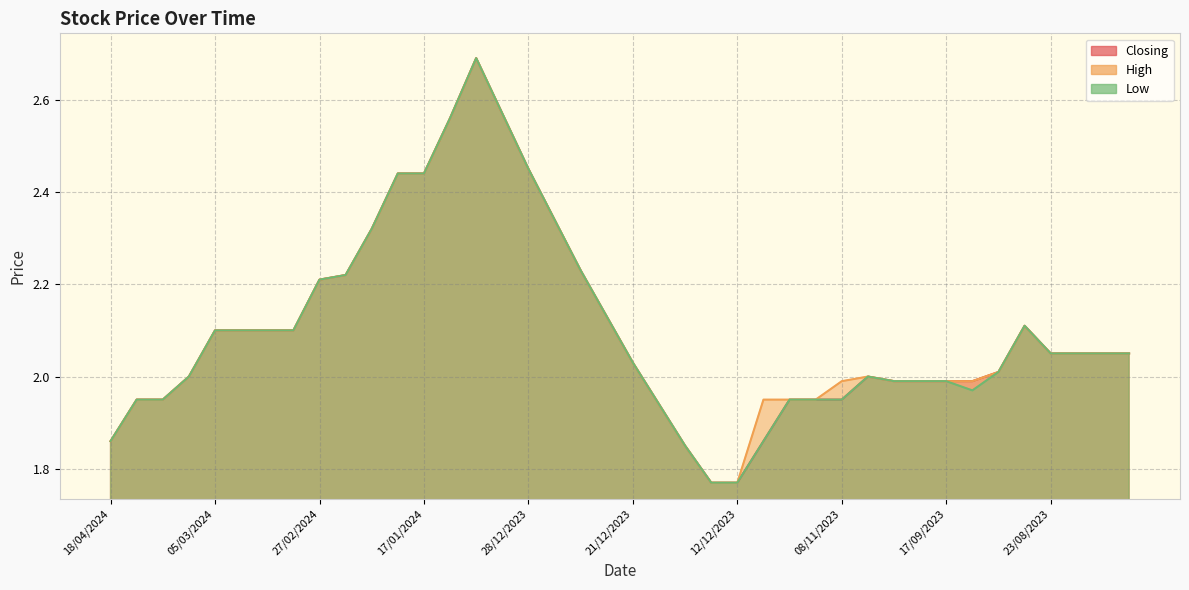

How many lines are shown in the chart?

3